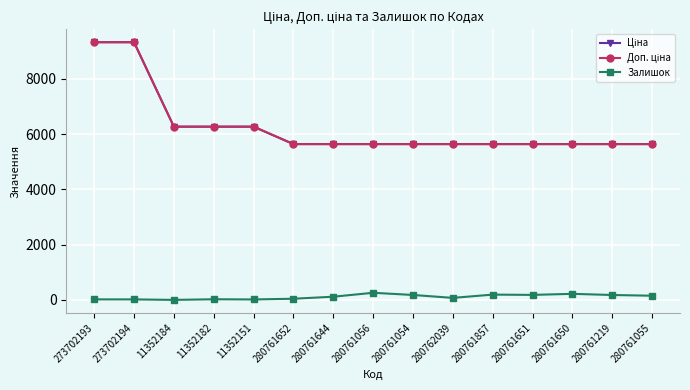

Does the chart have visible grid lines?

Yes